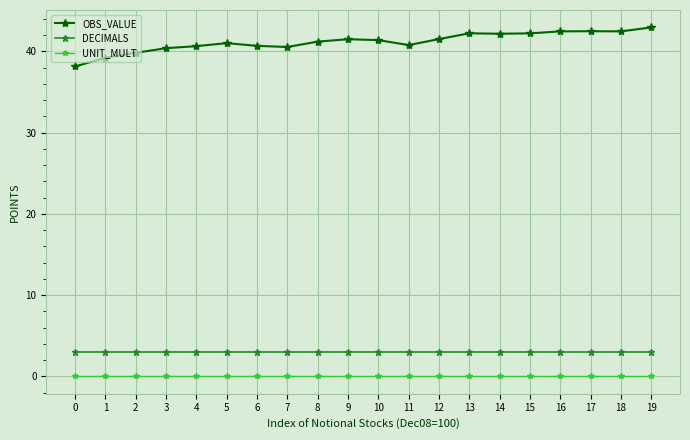

Which series has the largest range (max minus min)?

OBS_VALUE